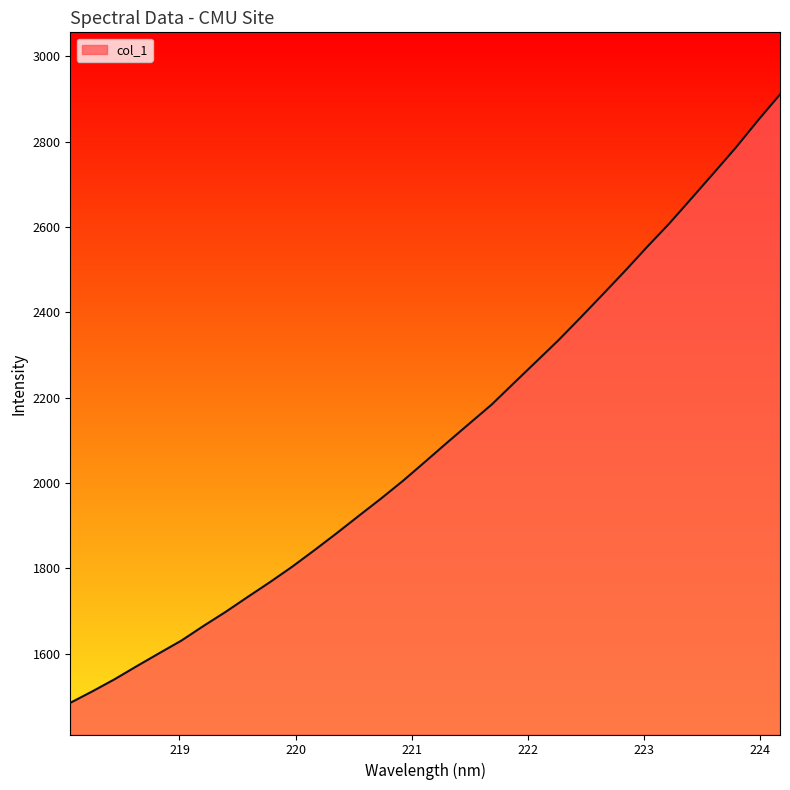

What is the smallest value displayed?

1484.8